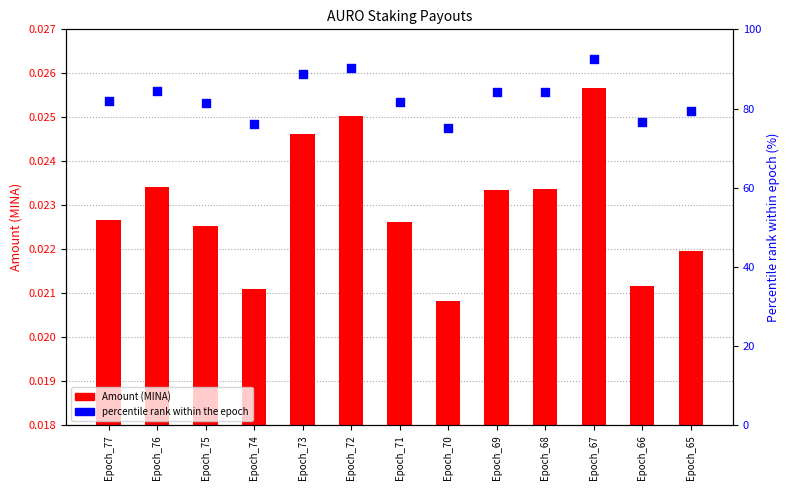

Which series has the largest Y range (max minus min)?

Percentile rank (%)